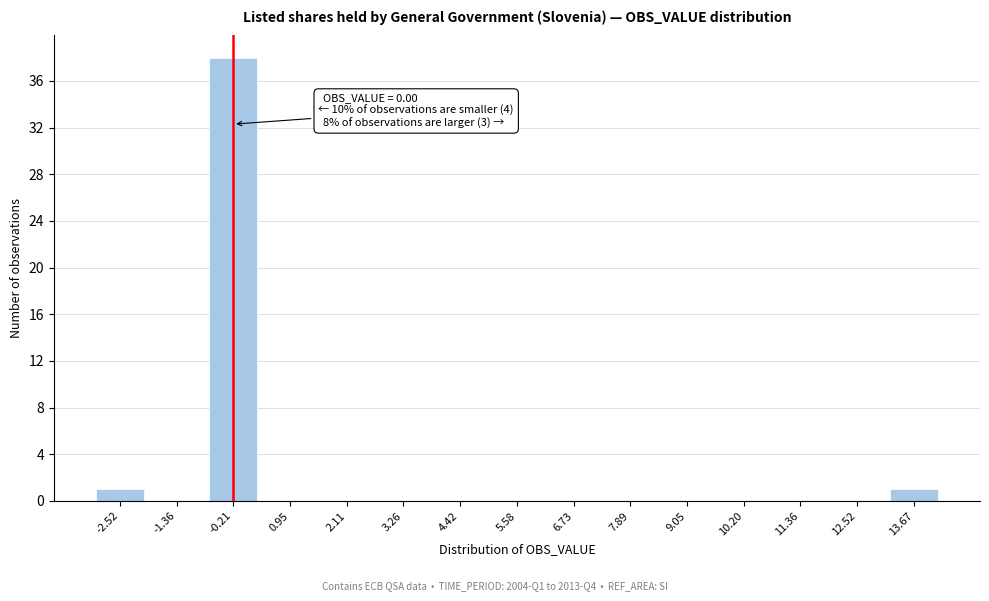

Reading left to right, transcribe all the data shown in this chart.

-2.52=1	-1.36=0	-0.21=38	0.95=0	2.11=0	3.26=0	4.42=0	5.58=0	6.73=0	7.89=0	9.05=0	10.20=0	11.36=0	12.52=0	13.67=1